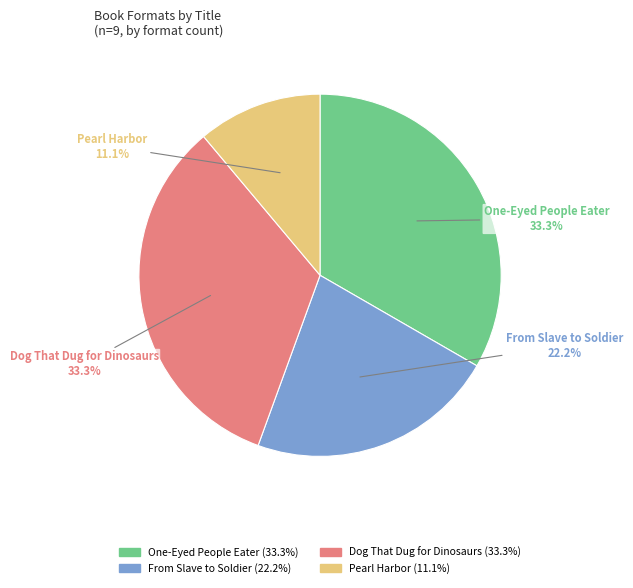

Is there any slice that represents more than half of the pie?

No